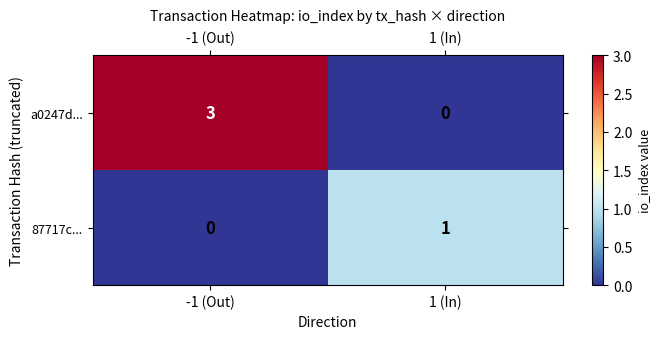

What is the sum of all a0247d... values?

3